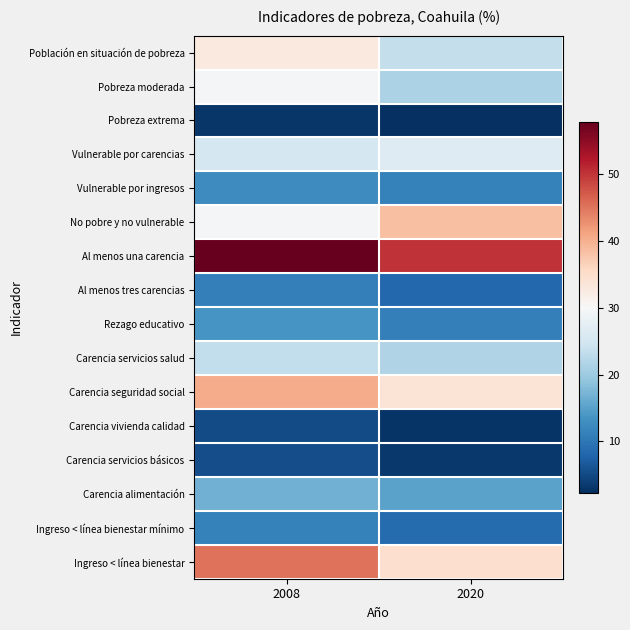

Which has a higher value, 2008 or 2020?

2008